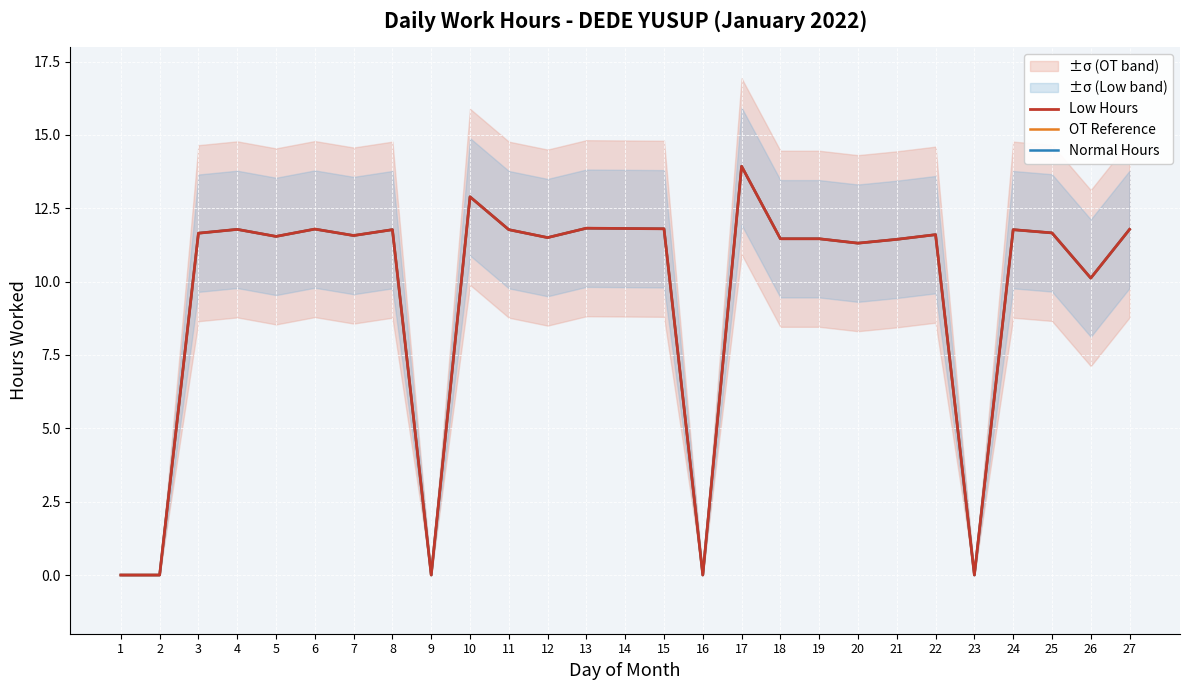

At which category does the chart reach its minimum across all series?

1